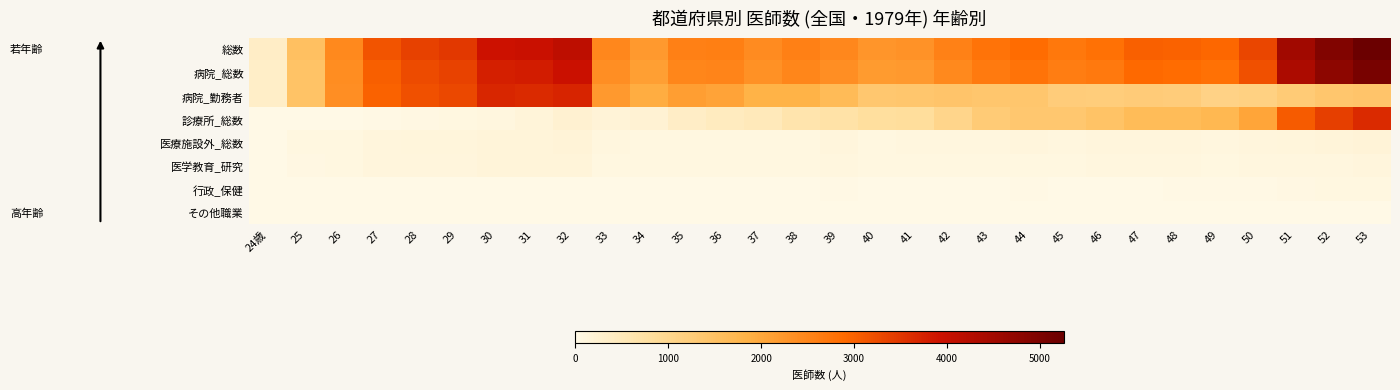

How many series are shown in this chart?

8